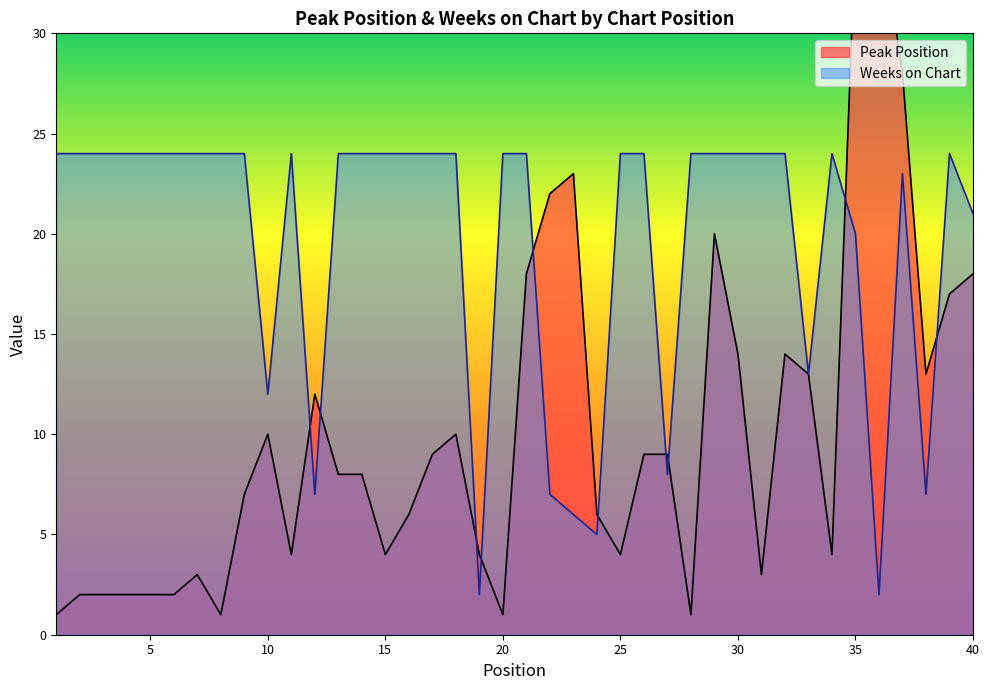

At which label does Weeks on Chart reach its minimum?

19